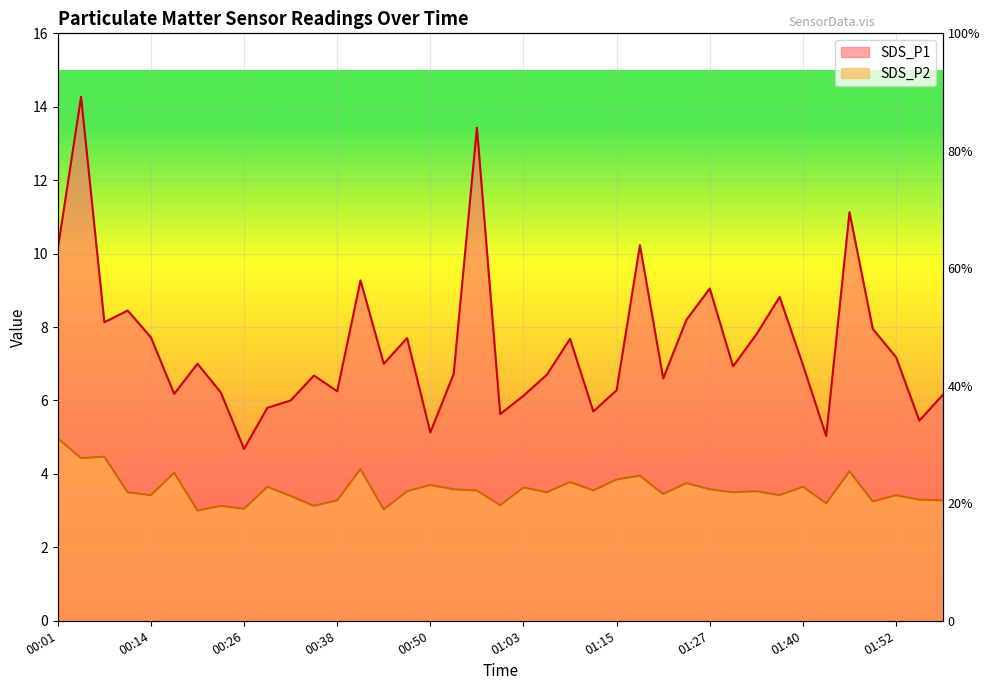

How many data points in SDS_P1 are above 6?

31